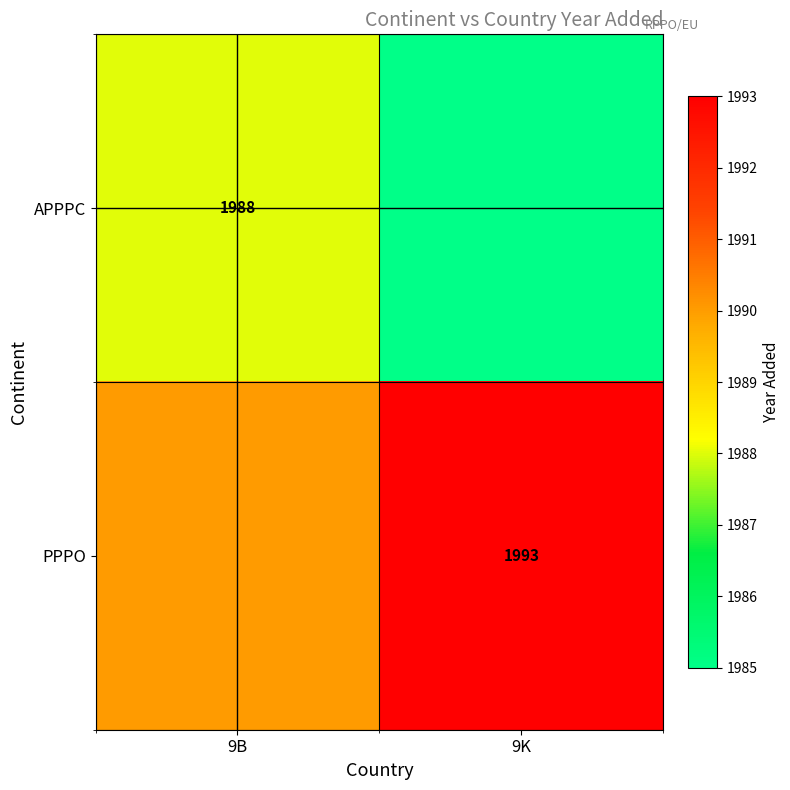

Is it true that PPPO equals 1231 at 9K?

False